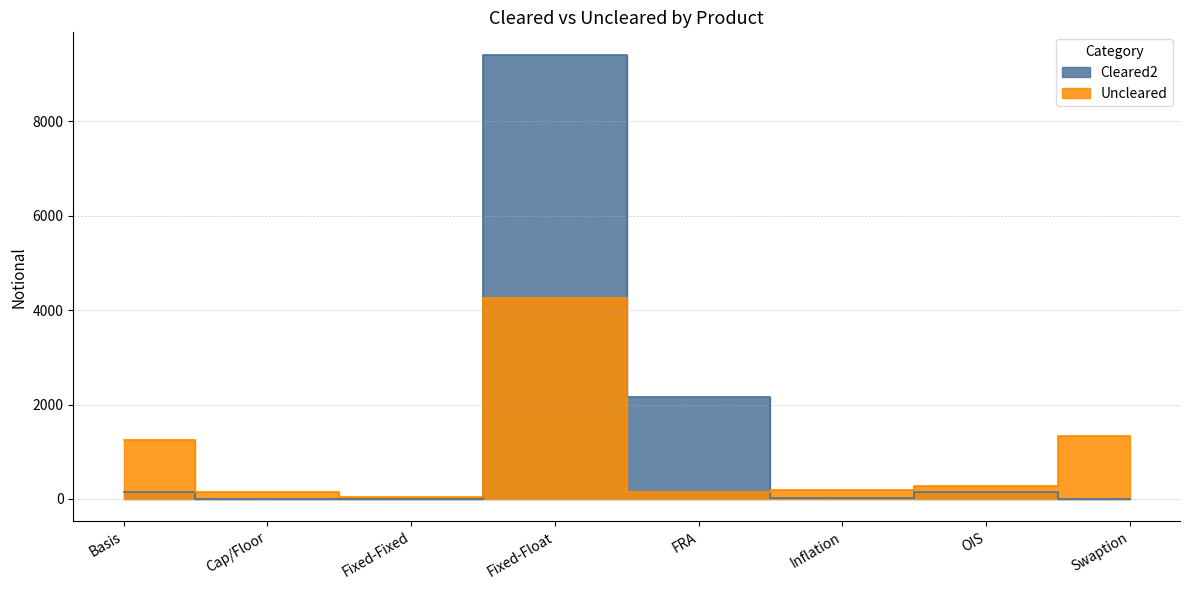

What is the maximum value shown in the chart?

9419